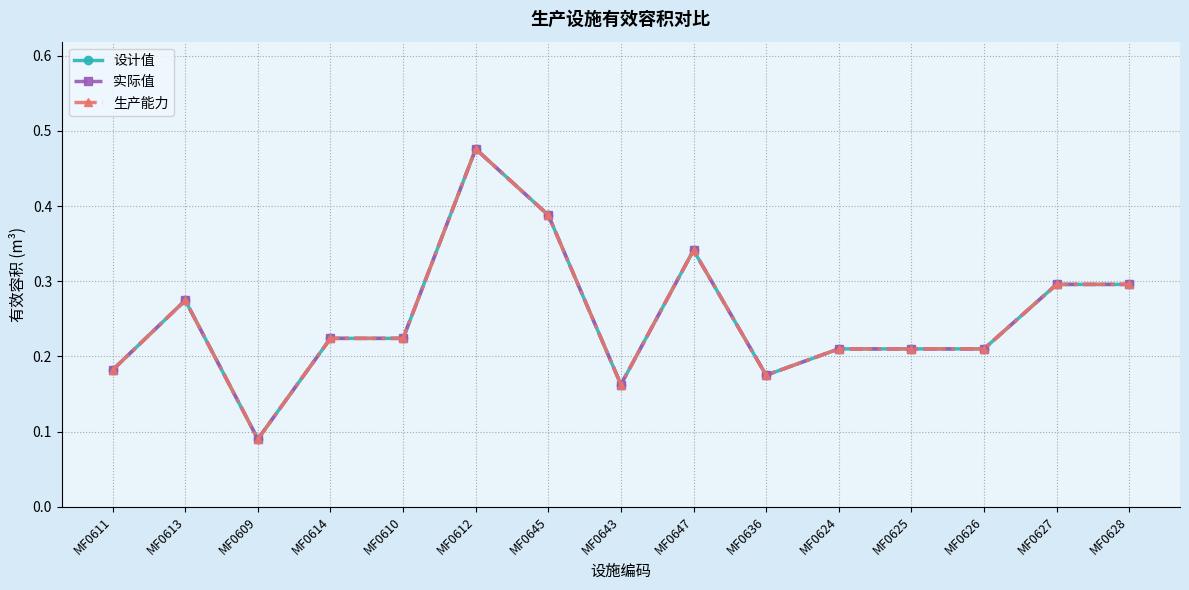

Reading left to right, list all the values displayed in this chart.

设计值: MF0611=0.2	MF0613=0.3	MF0609=0.1	MF0614=0.2	MF0610=0.2	MF0612=0.5	MF0645=0.4	MF0643=0.2	MF0647=0.3	MF0636=0.2	MF0624=0.2	MF0625=0.2	MF0626=0.2	MF0627=0.3	MF0628=0.3
实际值: MF0611=0.2	MF0613=0.3	MF0609=0.1	MF0614=0.2	MF0610=0.2	MF0612=0.5	MF0645=0.4	MF0643=0.2	MF0647=0.3	MF0636=0.2	MF0624=0.2	MF0625=0.2	MF0626=0.2	MF0627=0.3	MF0628=0.3
生产能力: MF0611=0.2	MF0613=0.3	MF0609=0.1	MF0614=0.2	MF0610=0.2	MF0612=0.5	MF0645=0.4	MF0643=0.2	MF0647=0.3	MF0636=0.2	MF0624=0.2	MF0625=0.2	MF0626=0.2	MF0627=0.3	MF0628=0.3